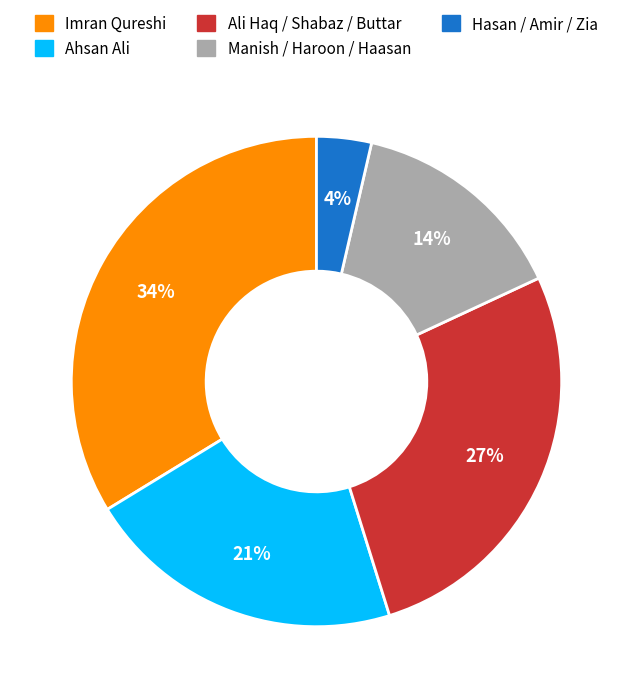

Is there any slice that represents more than half of the pie?

No